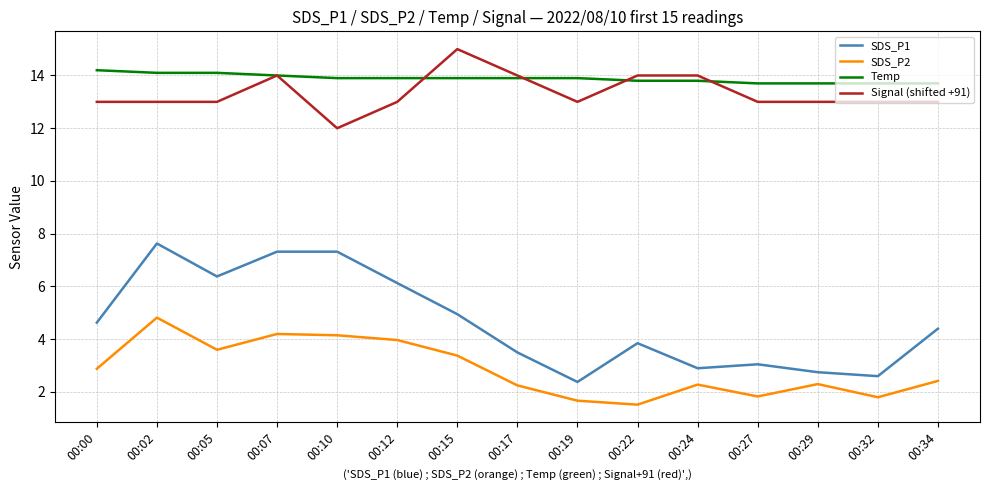

Which series has the widest spread of values?

SDS_P1